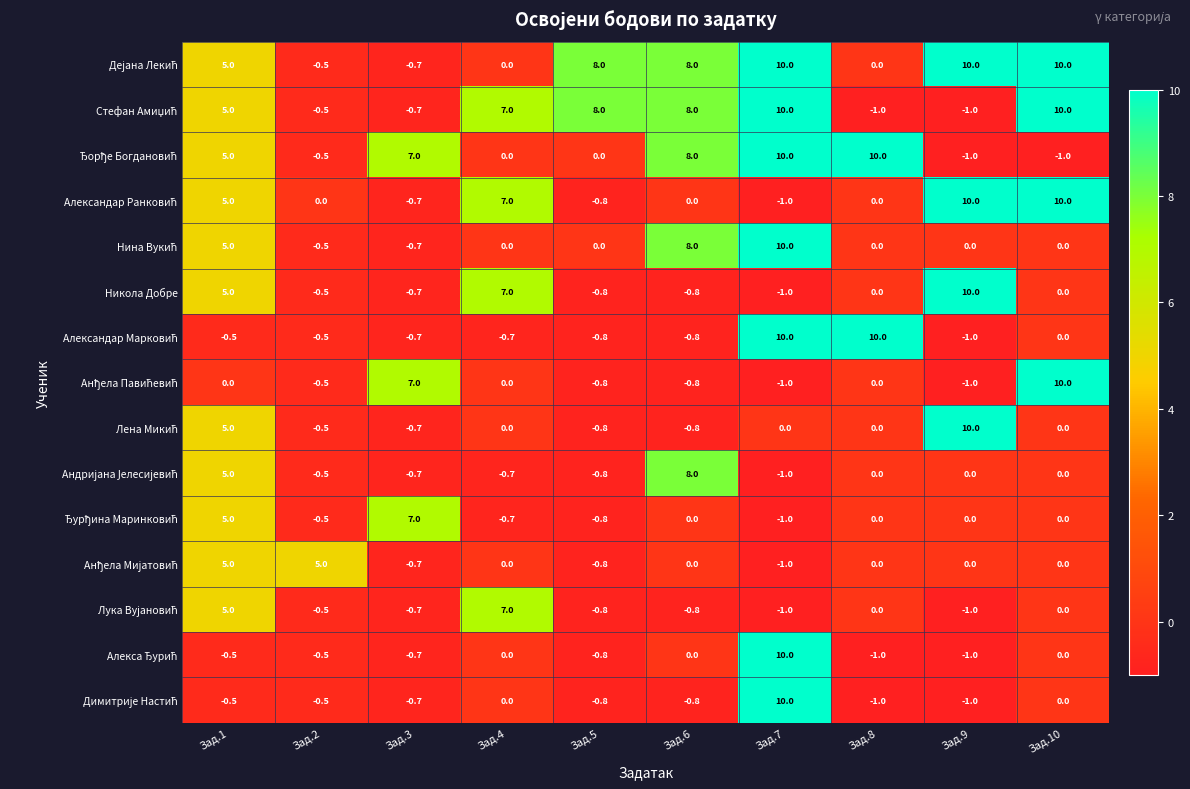

What is the smallest value displayed?

-1.0